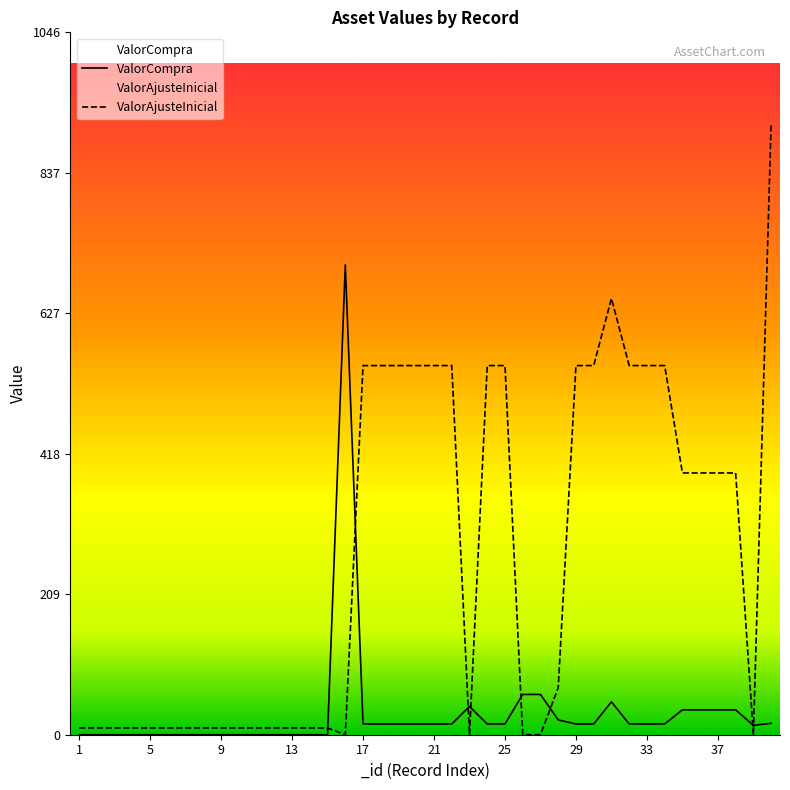

Rank the series by their maximum value, from highest to lowest.

ValorAjusteInicial, ValorCompra